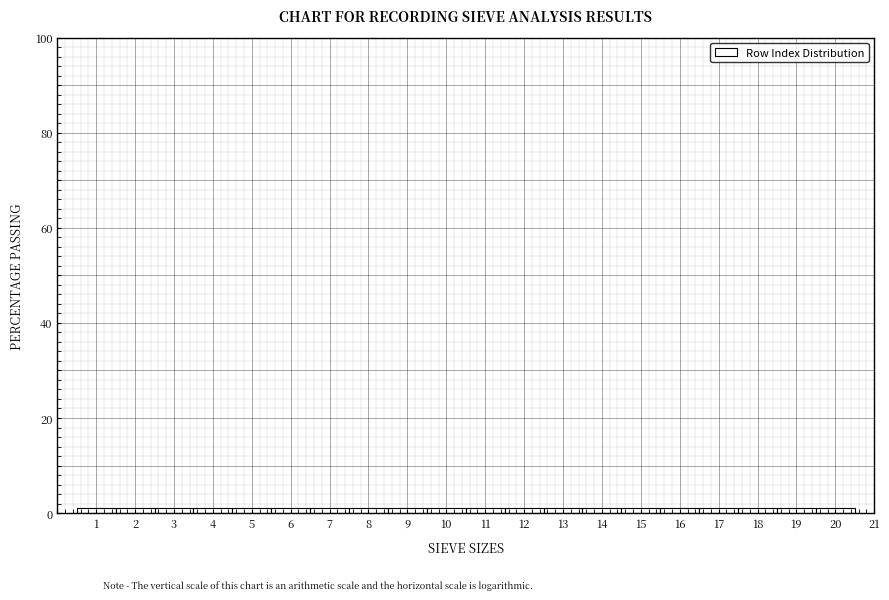

Reading left to right, list every bar in this chart as the range it spans on the x-axis followed by its height. The values are not printed on the chart, so give them approximately, as read against the axis.

0.5 to 1.5: under 2
1.5 to 2.5: under 2
2.5 to 3.5: under 2
3.5 to 4.5: under 2
4.5 to 5.5: under 2
5.5 to 6.5: under 2
6.5 to 7.5: under 2
7.5 to 8.5: under 2
8.5 to 9.5: under 2
9.5 to 10.5: under 2
10.5 to 11.5: under 2
11.5 to 12.5: under 2
12.5 to 13.5: under 2
13.5 to 14.5: under 2
14.5 to 15.5: under 2
15.5 to 16.5: under 2
16.5 to 17.5: under 2
17.5 to 18.5: under 2
18.5 to 19.5: under 2
19.5 to 20.5: under 2